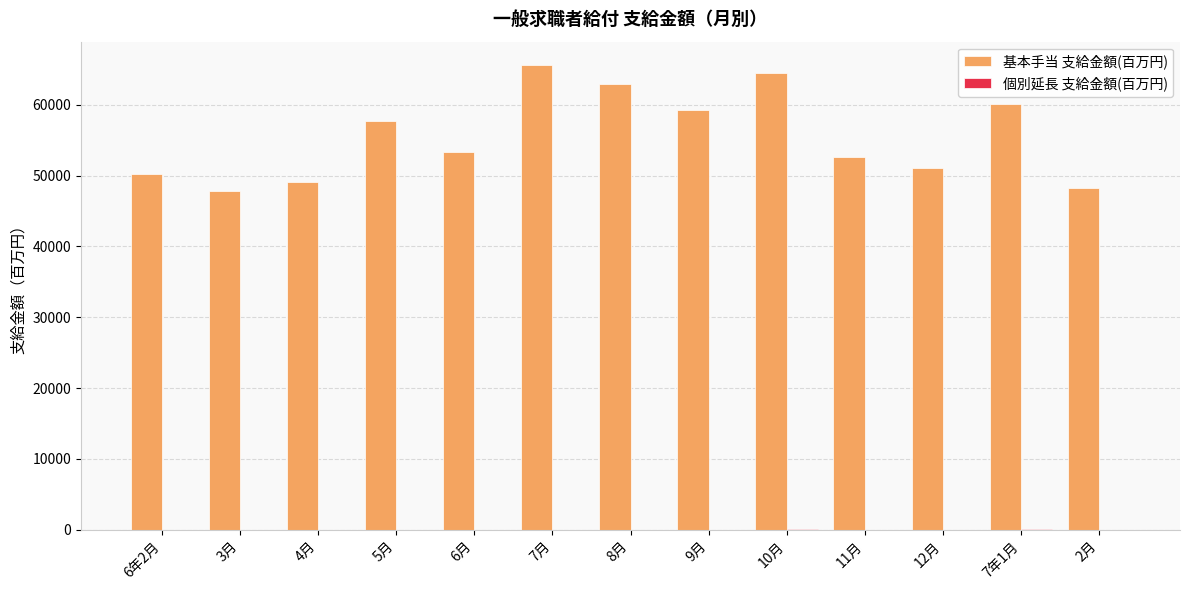

Which series changed the most between 9月 and 2月?

基本手当 支給金額(百万円)